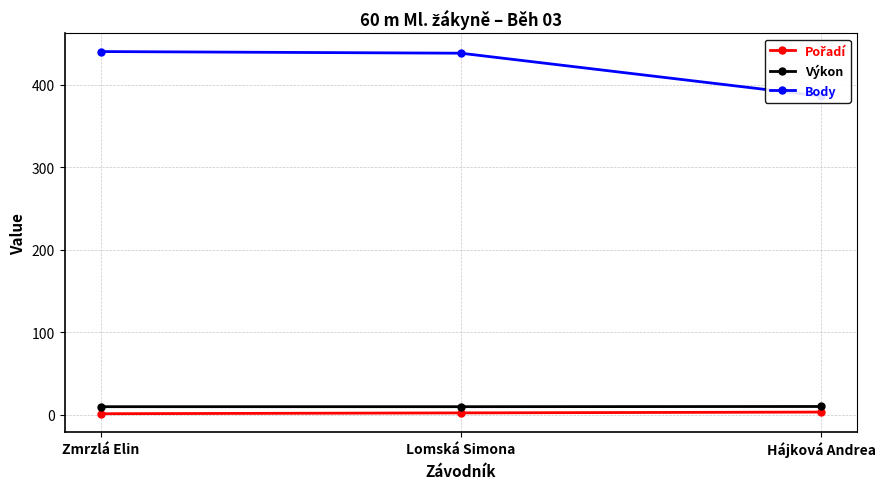

What is the total value across all series at Hájková Andrea?

398.8